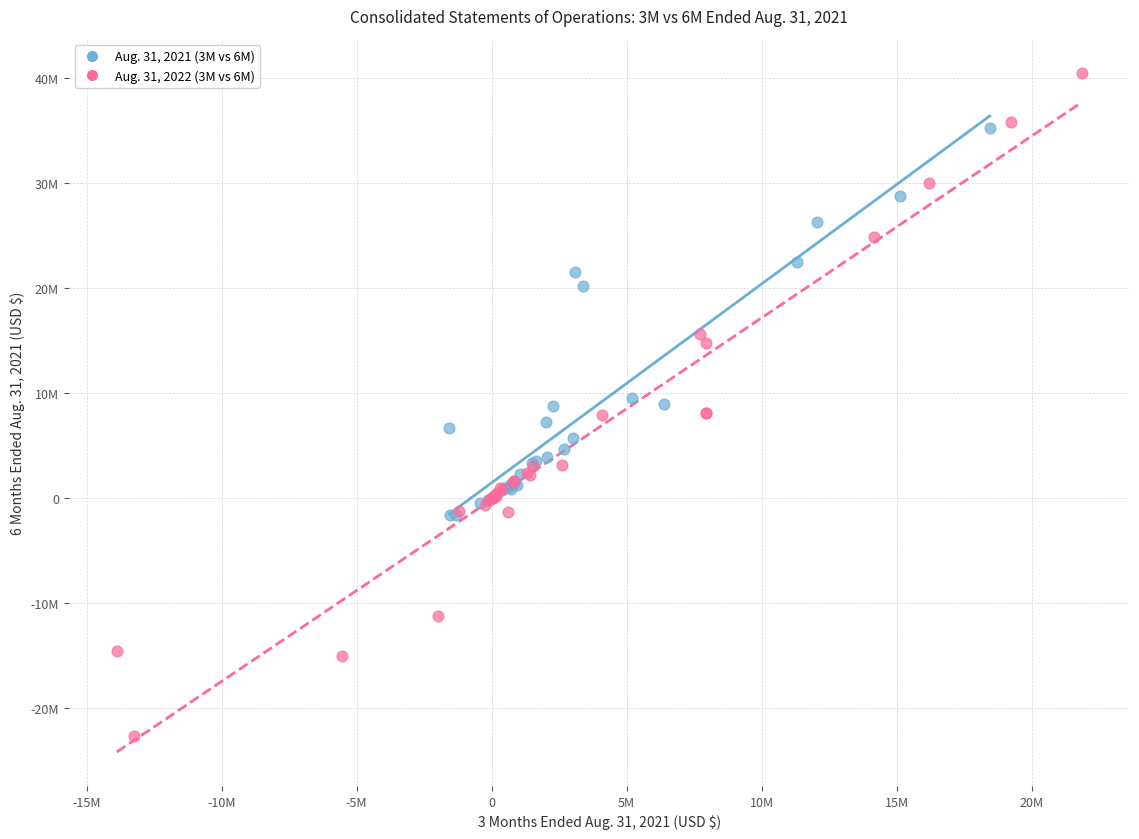

Which series reaches the maximum Y coordinate?

Aug. 31, 2022 (3M vs 6M)